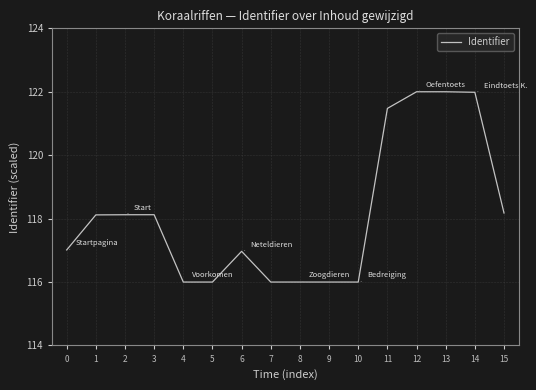

Is this an area chart (filled region under the line)?

No